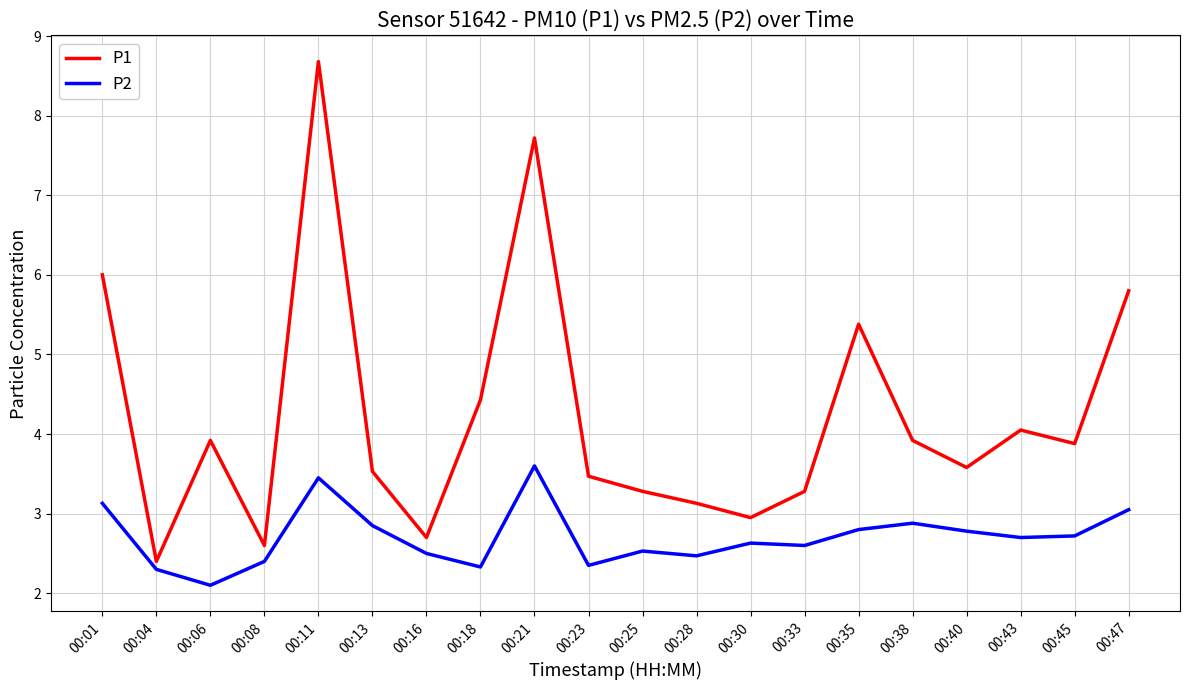

True or false: P1 and P2 cross at least once.

False